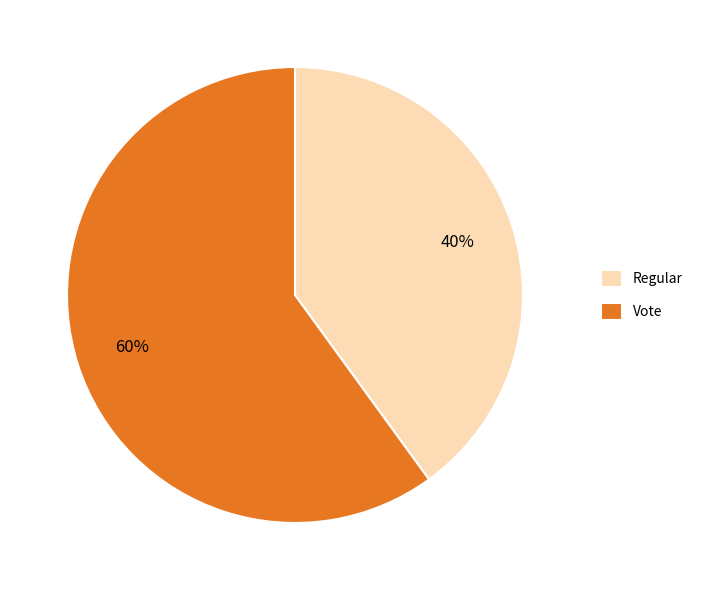

What is the majority slice?

Vote